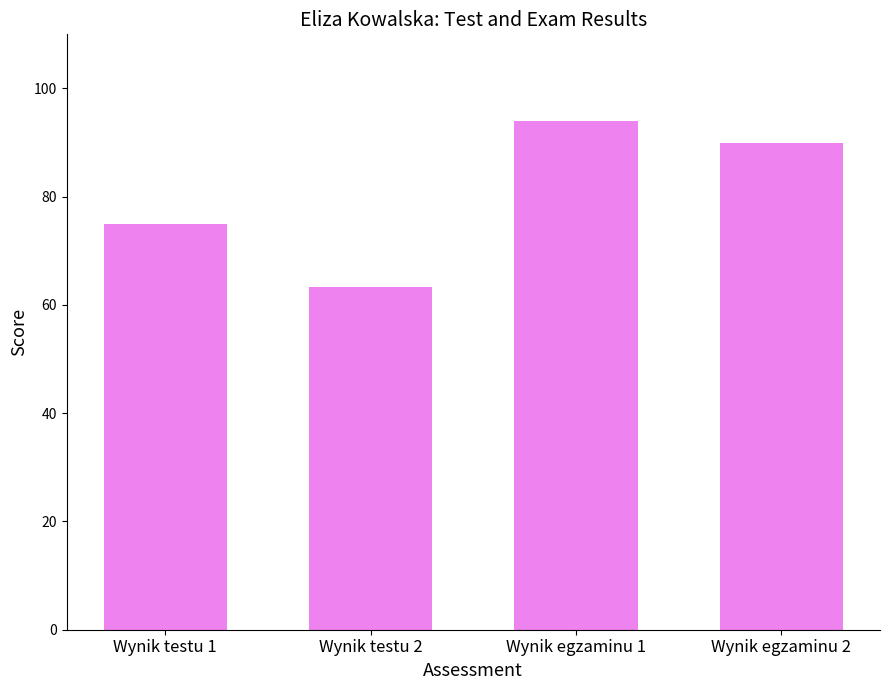

Where is the data nearest to the value 78?

Wynik testu 1